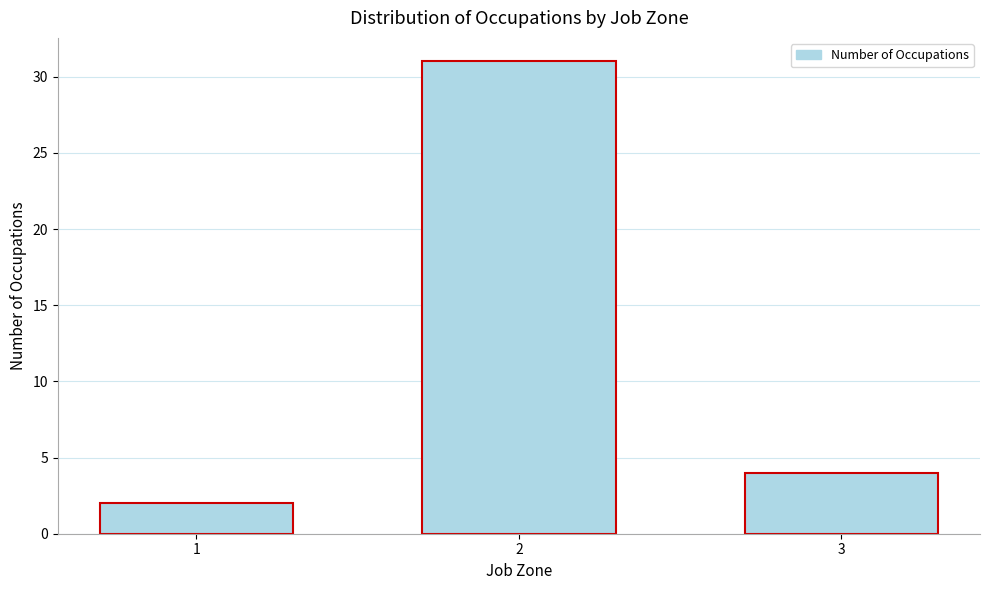

Reading left to right, list all the values displayed in this chart.

1=2	2=31	3=4